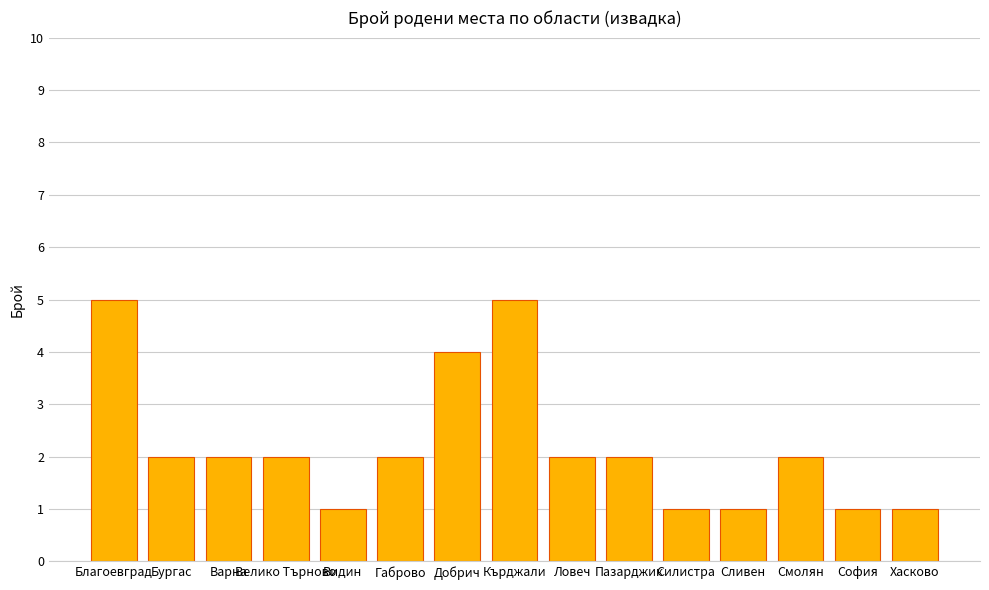

The chart shows a value of 1 at София. True or false?

True